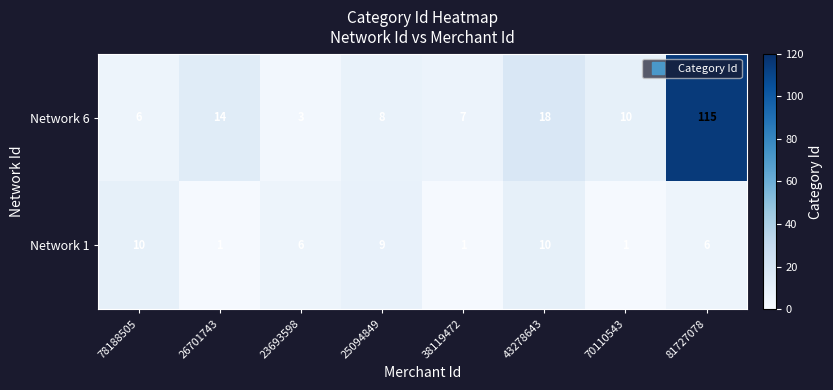

Rank the series at 43278643 from highest to lowest value.

Network 6, Network 1